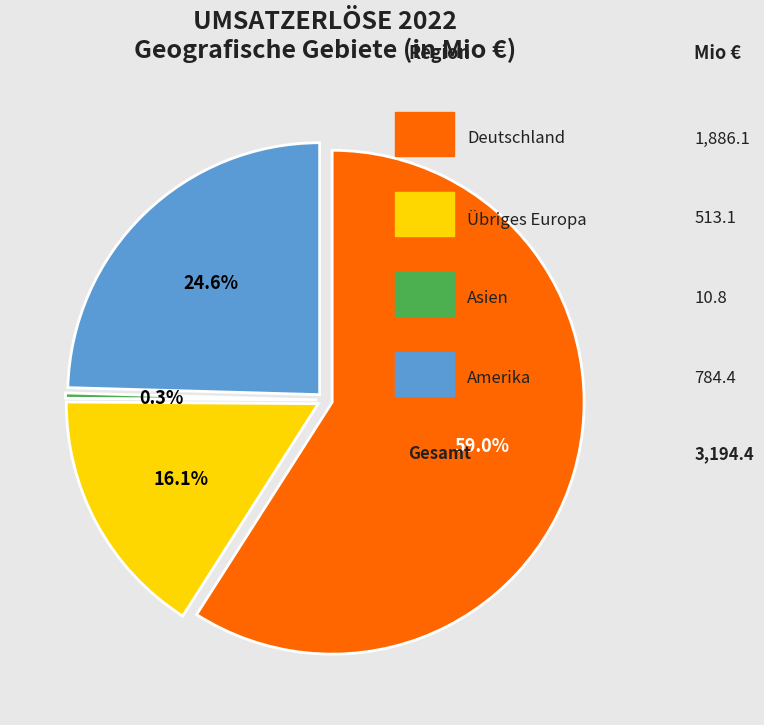

What is the total percentage of Deutschland and Amerika?

83.6%